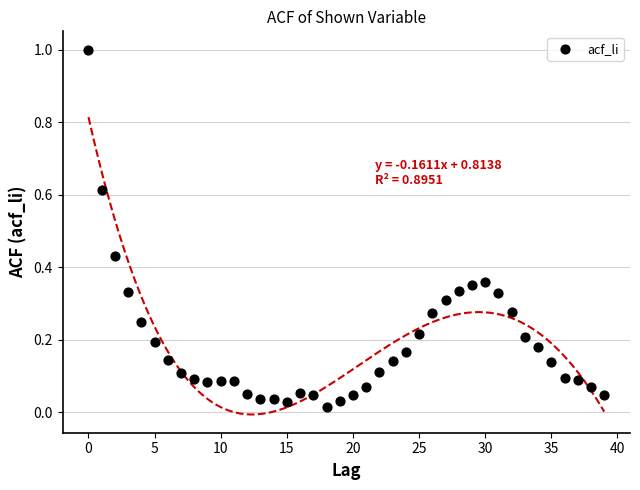

How many data points are displayed?

40